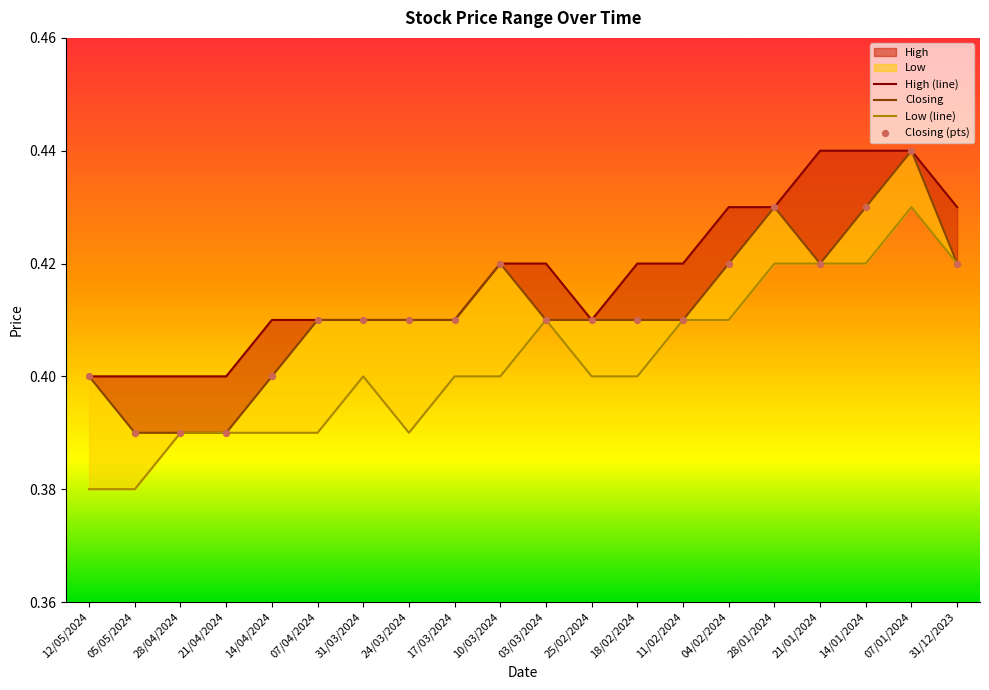

At which category is the sum across all series the highest?

07/01/2024